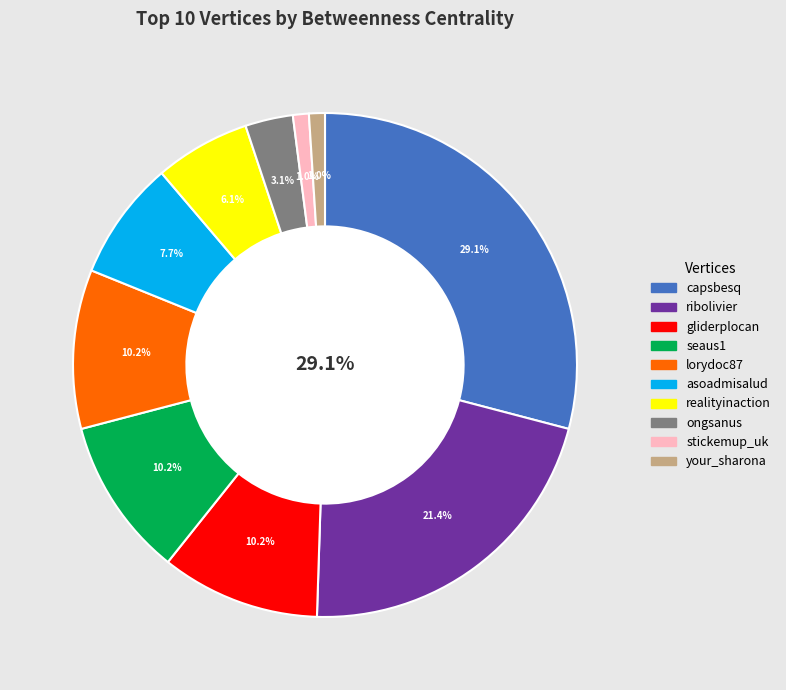

Is there a majority slice in this chart?

No